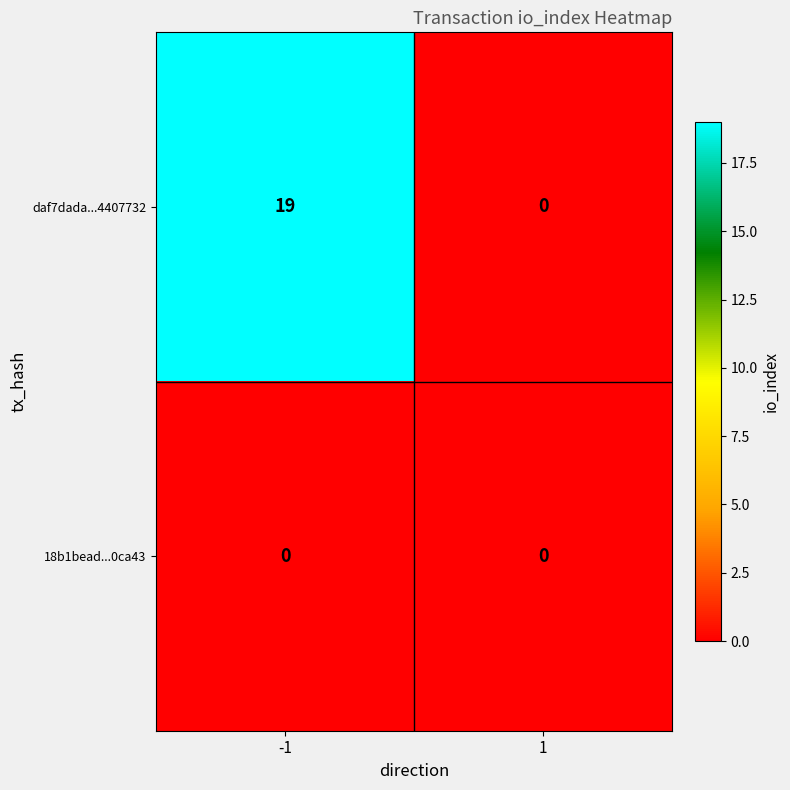

Is it true that 18b1bead...0ca43 equals 0 at 1?

True